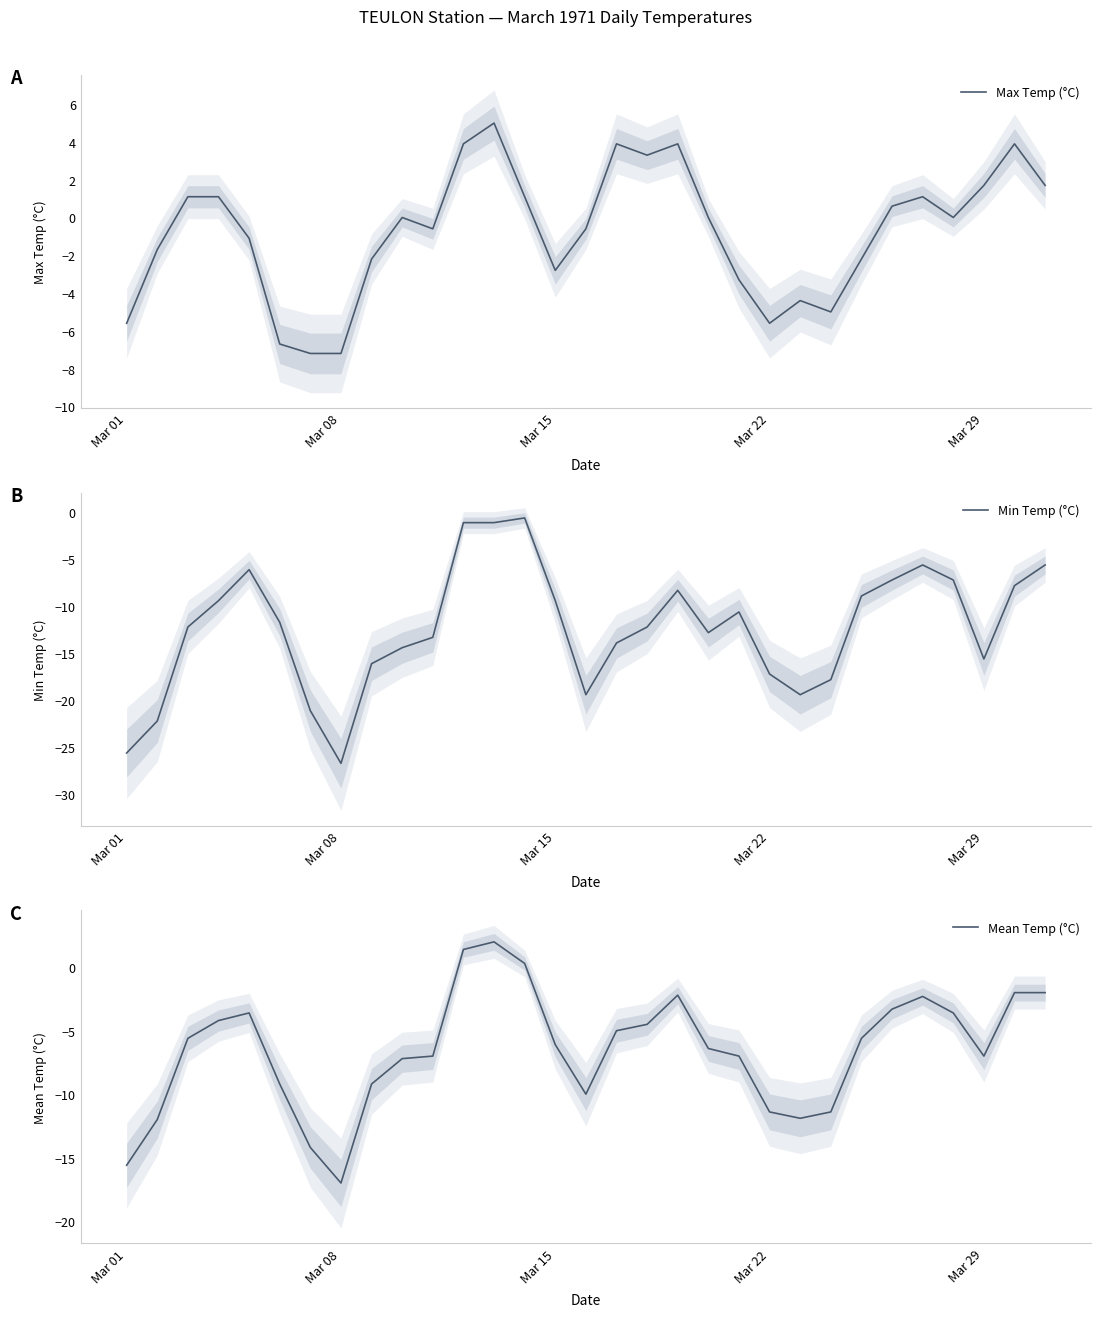

True or false: Max Temp (°C) has more than 2 interior local peaks.

True